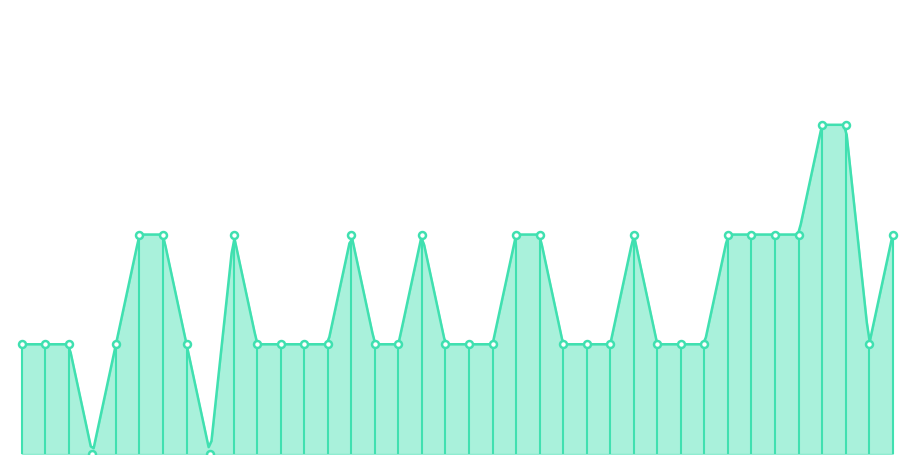

List the labels in order of value, smallest first.

4, 9, 1, 2, 3, 5, 8, 11, 12, 13, 14, 16, 17, 19, 20, 21, 24, 25, 26, 28, 29, 30, 37, 6, 7, 10, 15, 18, 22, 23, 27, 31, 32, 33, 34, 38, 35, 36